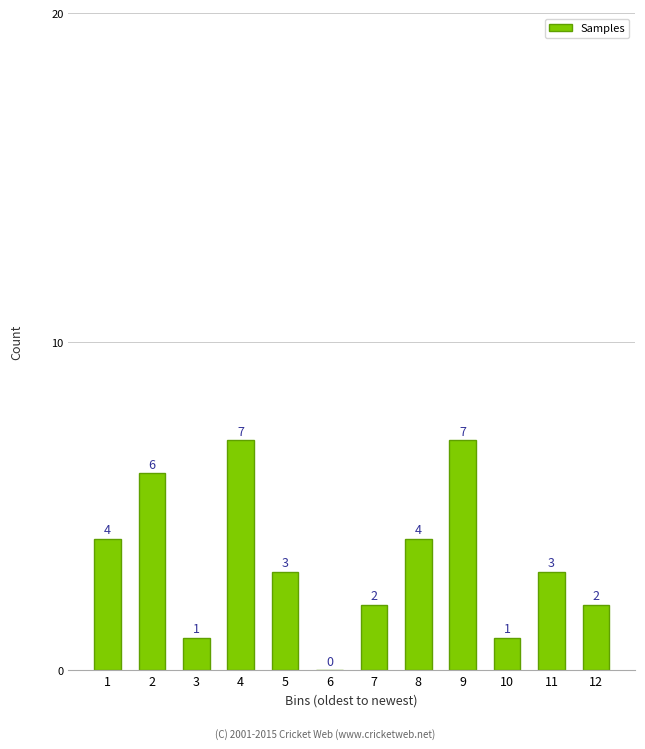

Reading right to left, what are all the values shown in this chart?

12=2	11=3	10=1	9=7	8=4	7=2	6=0	5=3	4=7	3=1	2=6	1=4